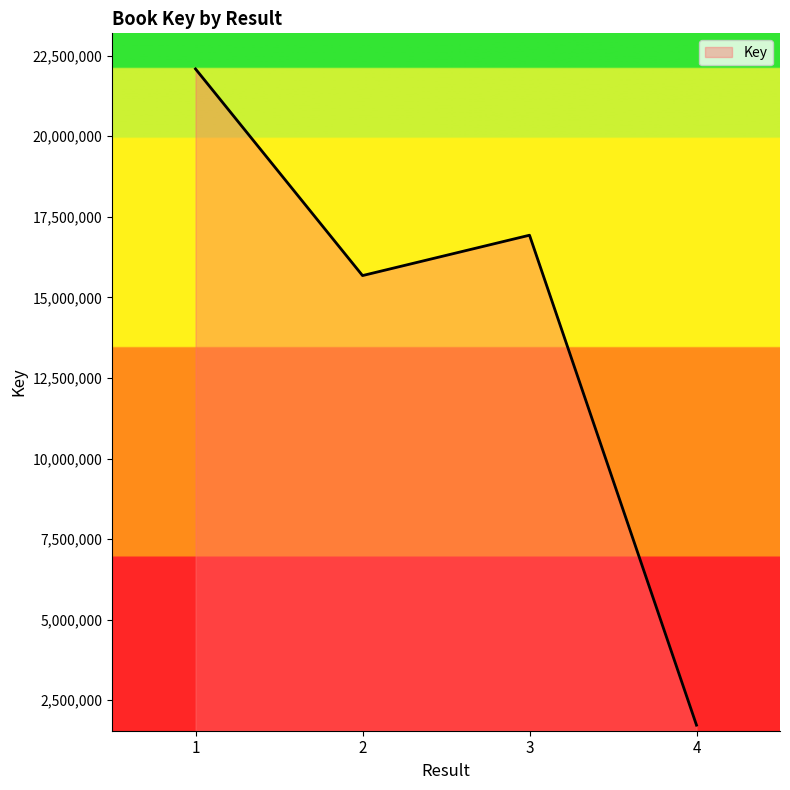

What is the difference between the maximum and minimum values?

20358295